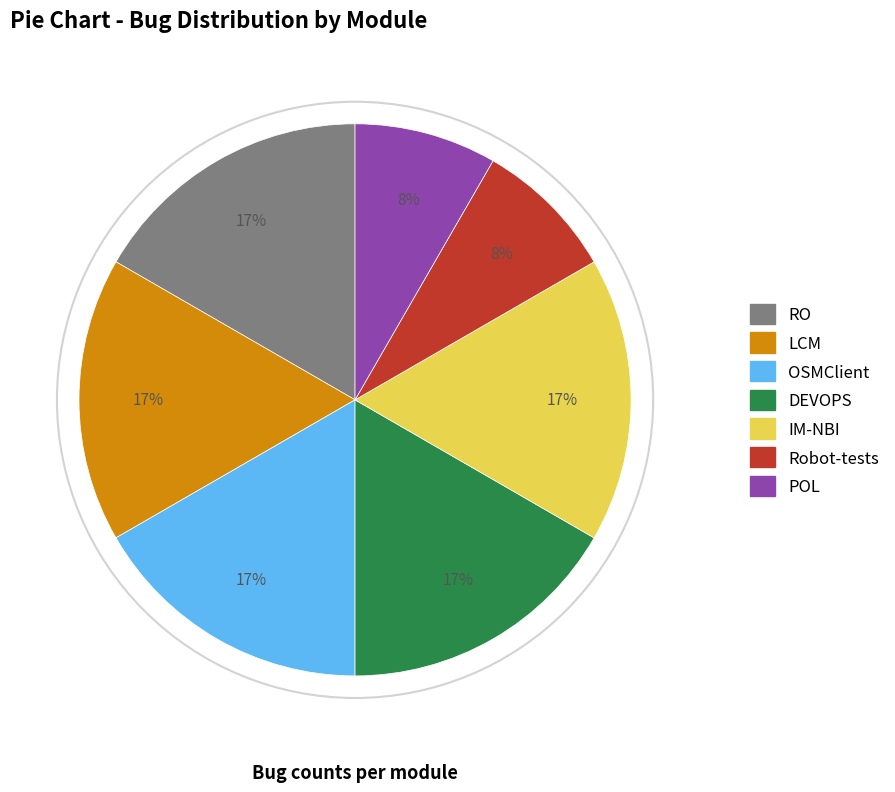

Does any single category account for the majority?

No